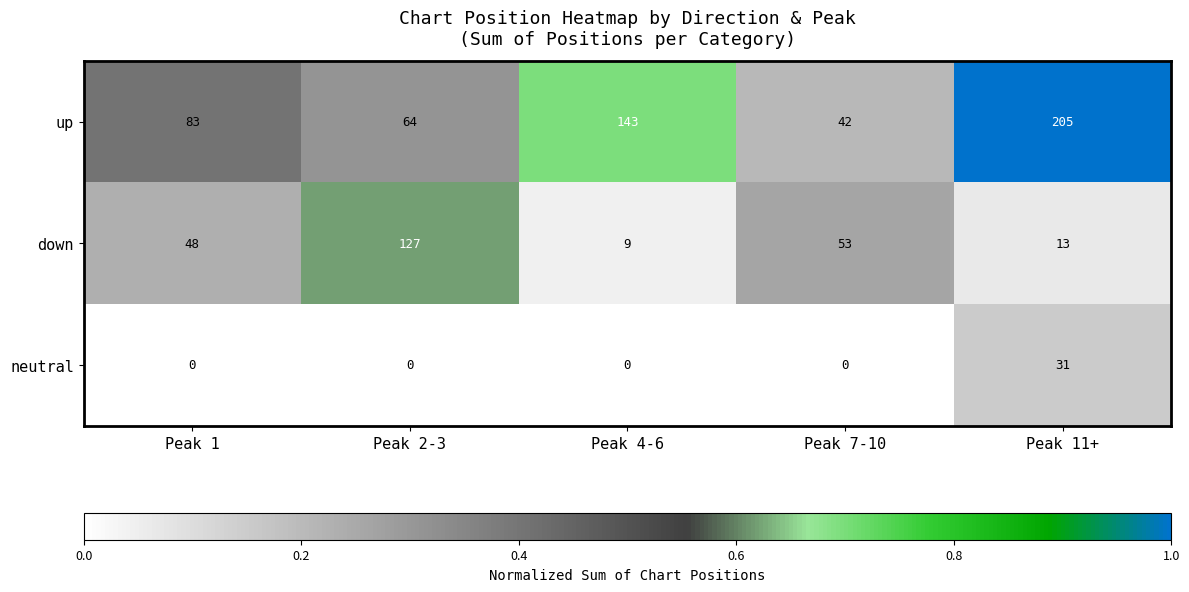

Rank the series by their maximum value, from lowest to highest.

neutral, down, up